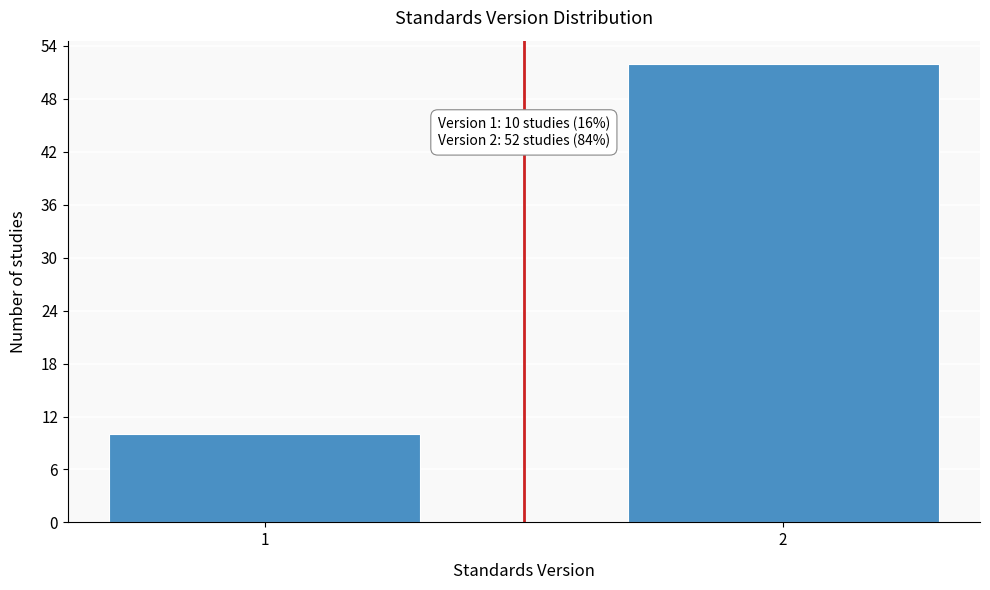

Reading right to left, transcribe all the data shown in this chart.

52	10